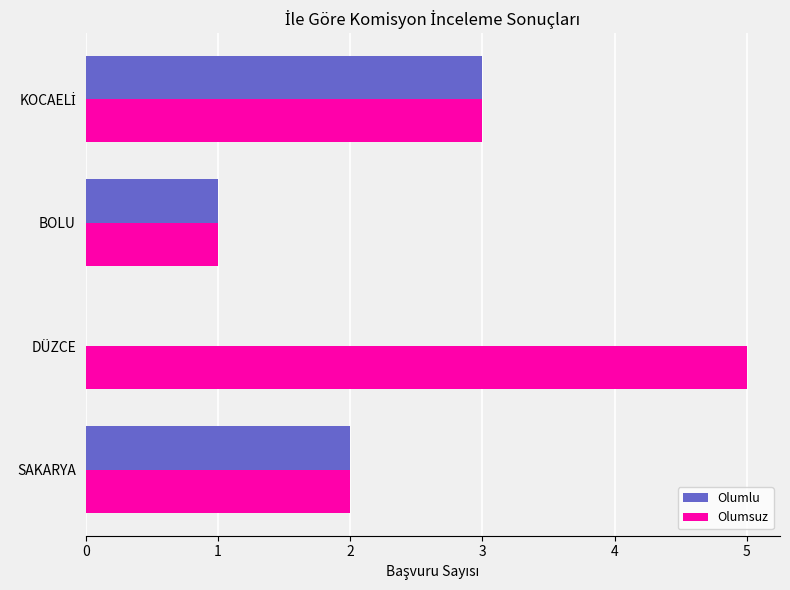

What is the greatest value displayed?

5